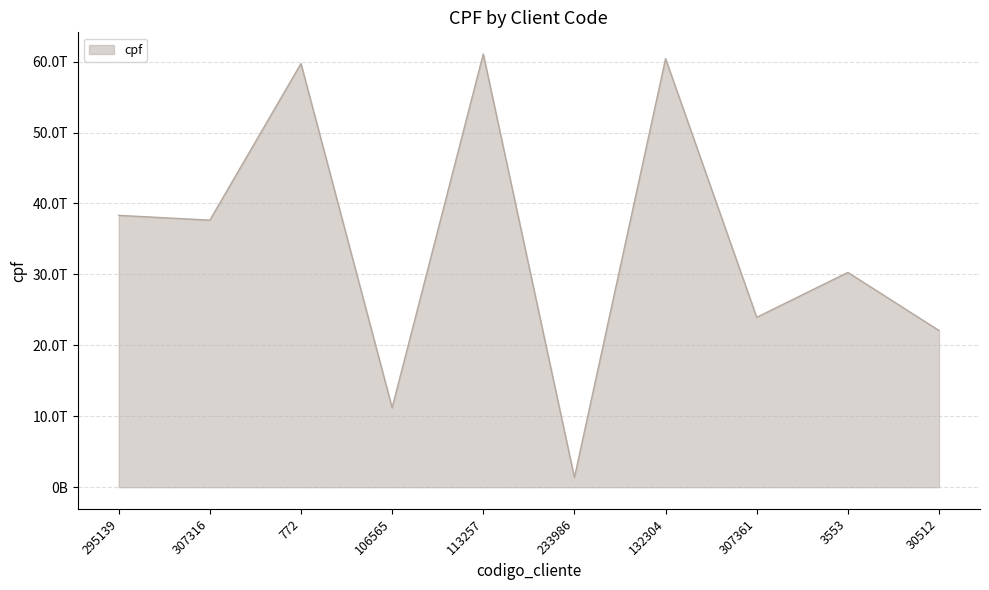

Does the chart have visible grid lines?

Yes